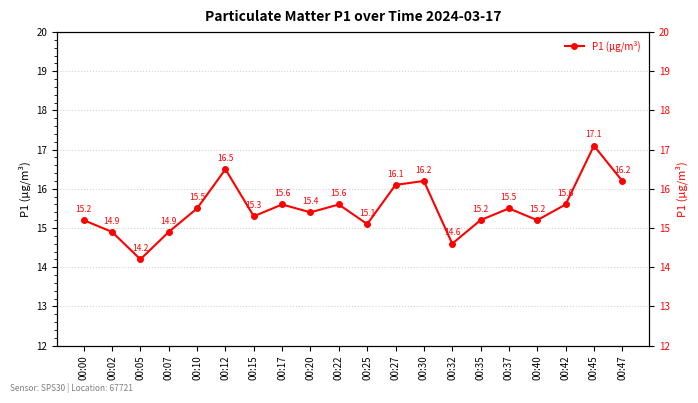

Which has a higher value, 00:42 or 00:02?

00:42